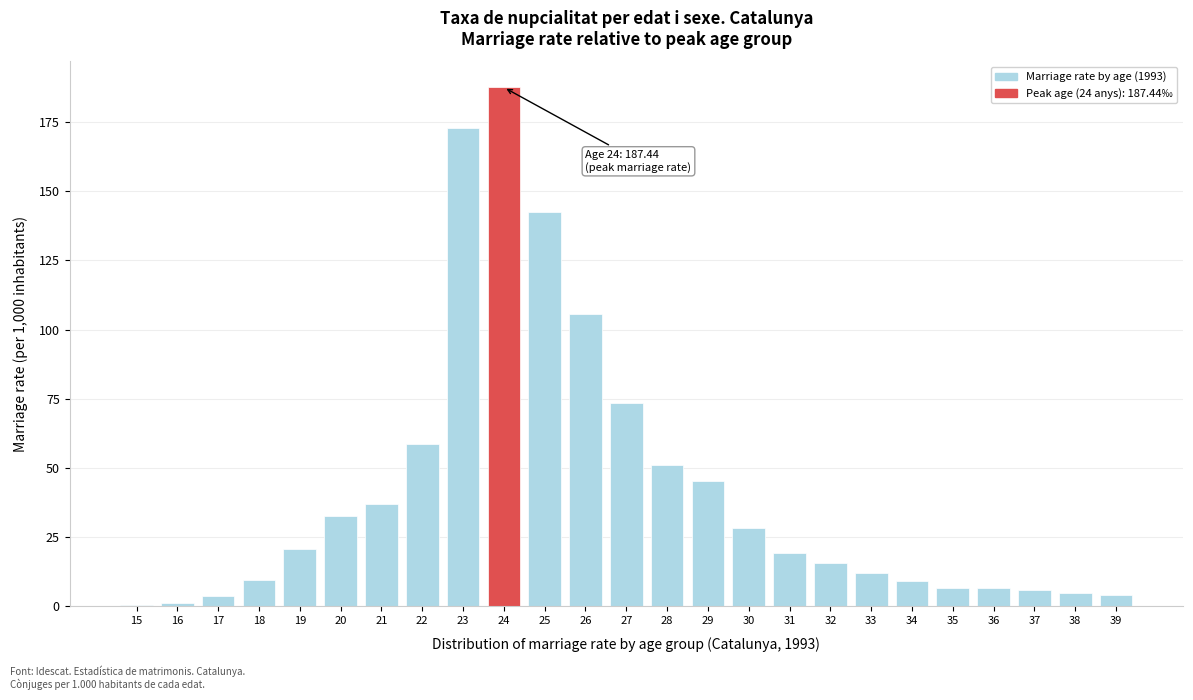

Approximately how many times larger is the value at 21 compared to 28?

0.7